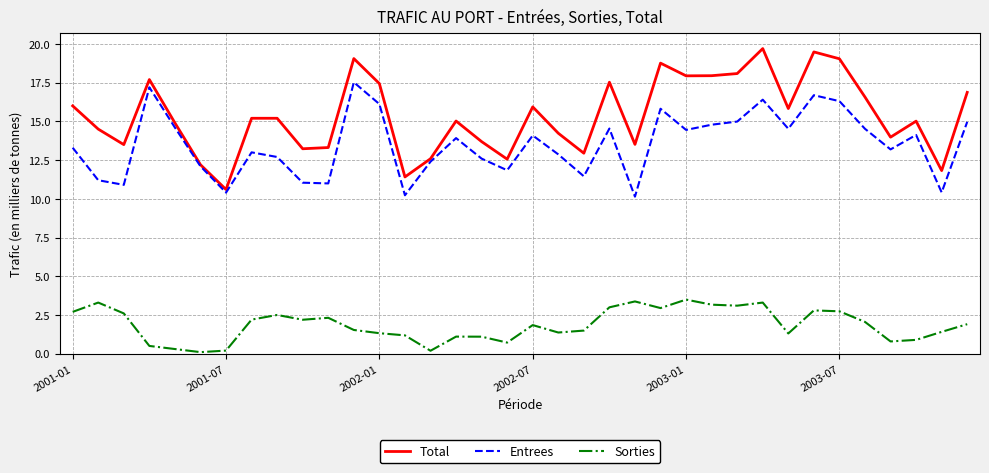

True or false: Entrees and Sorties intersect in this chart.

False